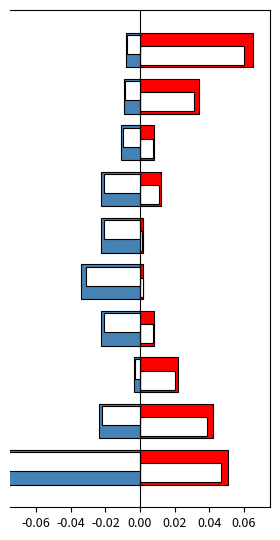

True or false: Humidity has a value of 0.0 at -0.02.

False